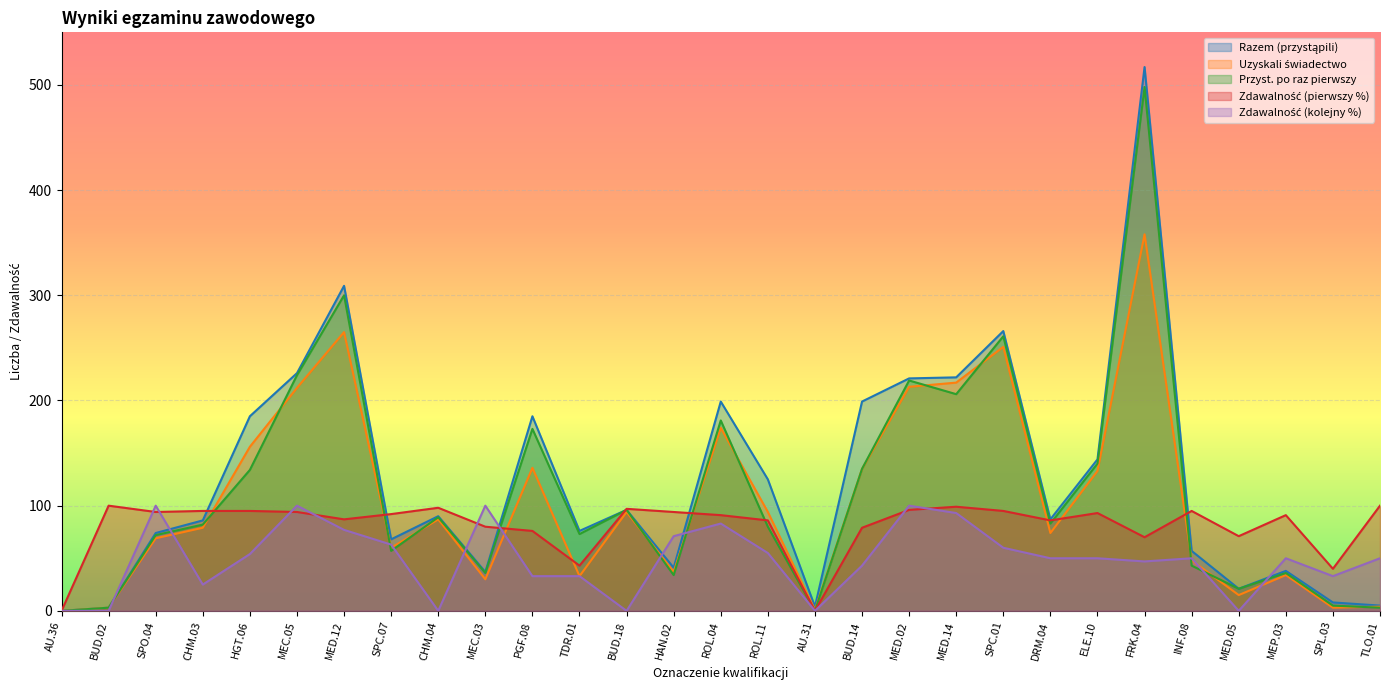

Where does the Uzyskali świadectwo series first go above 79?

HGT.06